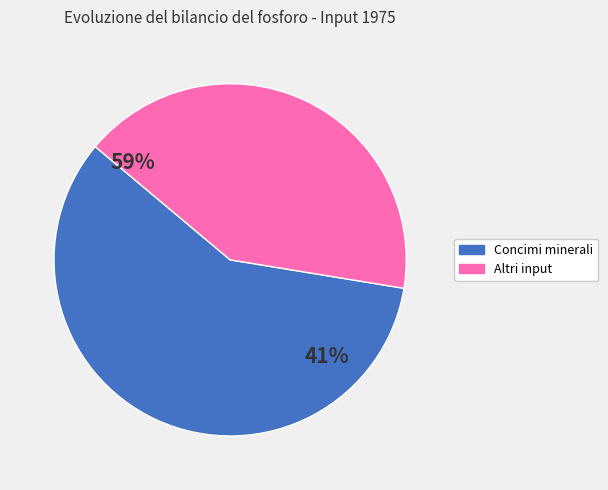

Which category accounts for the majority?

Concimi minerali